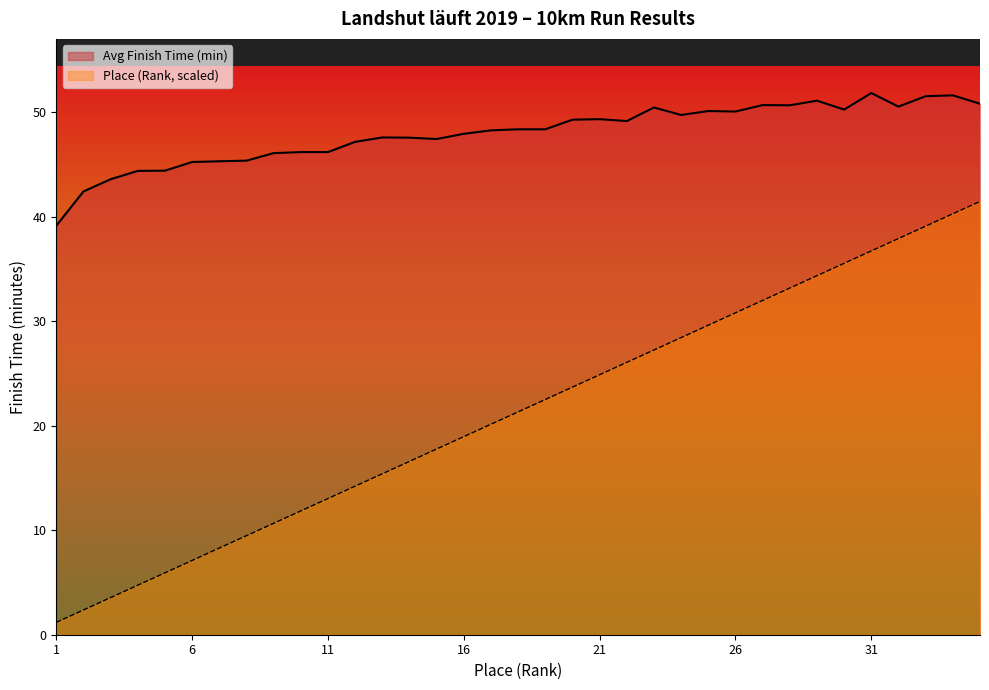

What are all the series names shown in the legend?

Avg Finish Time (min), Place (Rank, scaled)